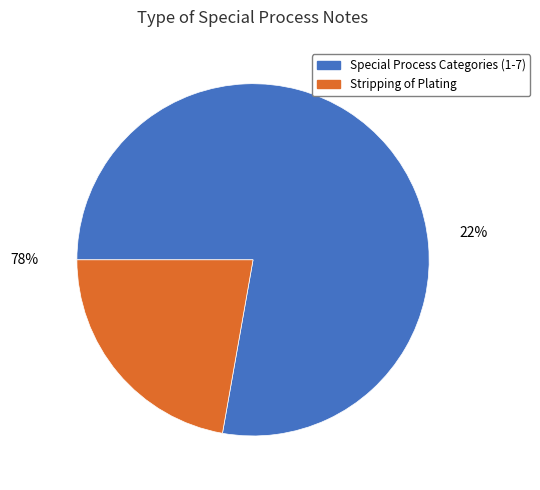

Is Nadcap the majority of the pie?

No